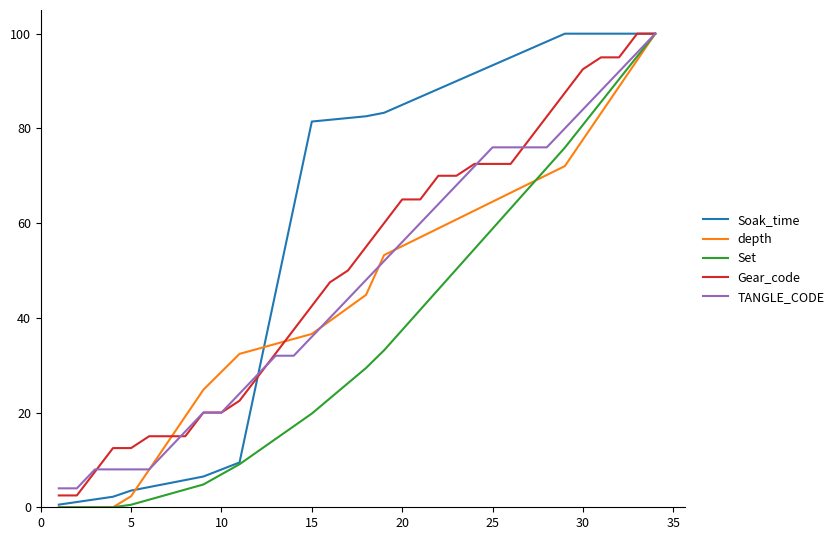

What is the lowest value of the TANGLE_CODE series?

4.0